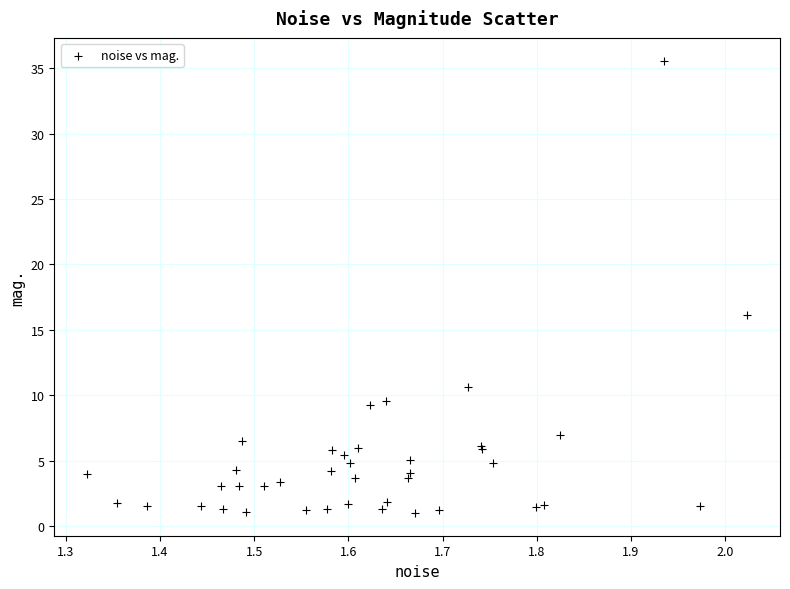

What Y value in the scatter plot is closest to 18?

16.1